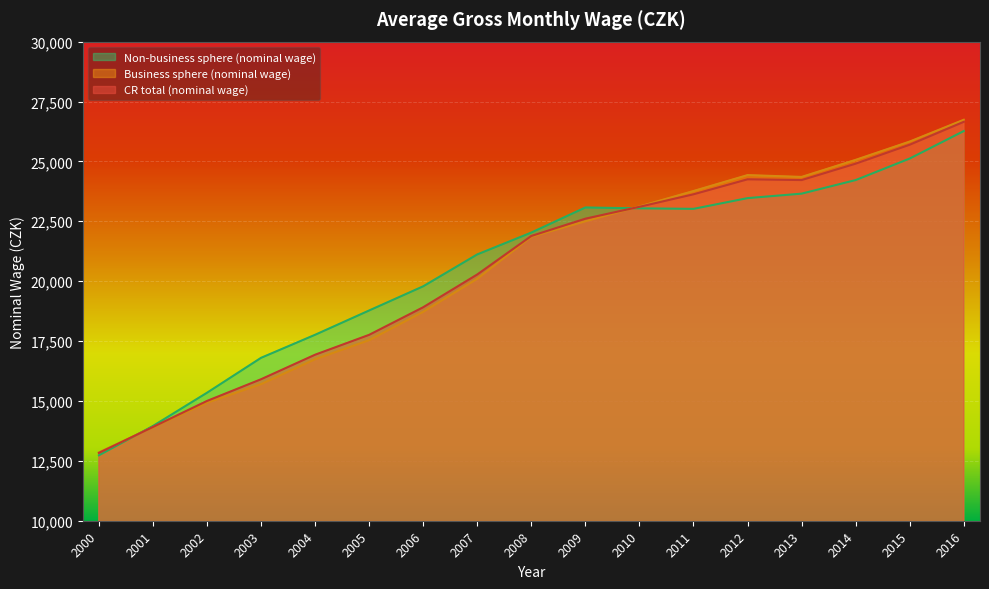

What is the sum of all CR total (nominal wage) values?

348488